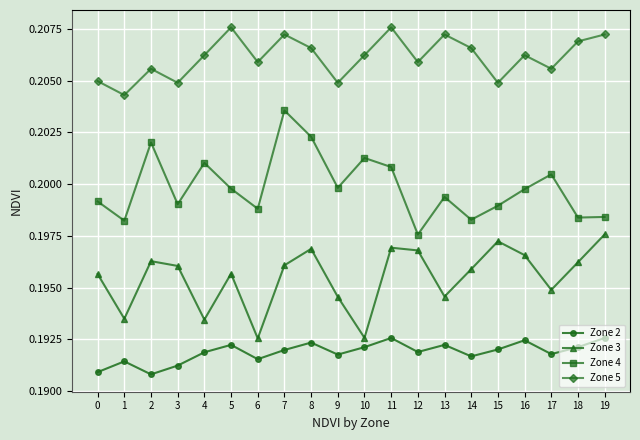

Which category has the lowest value in the Zone 4 series?

12